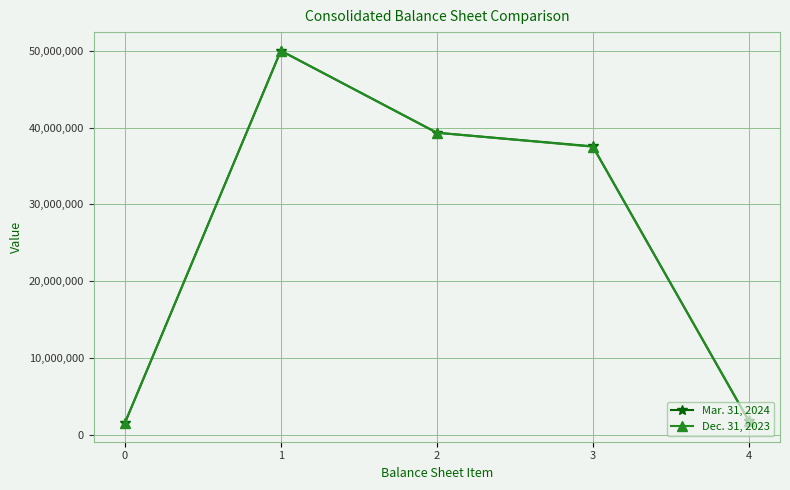

What is the total value across all series at 1?

100000000